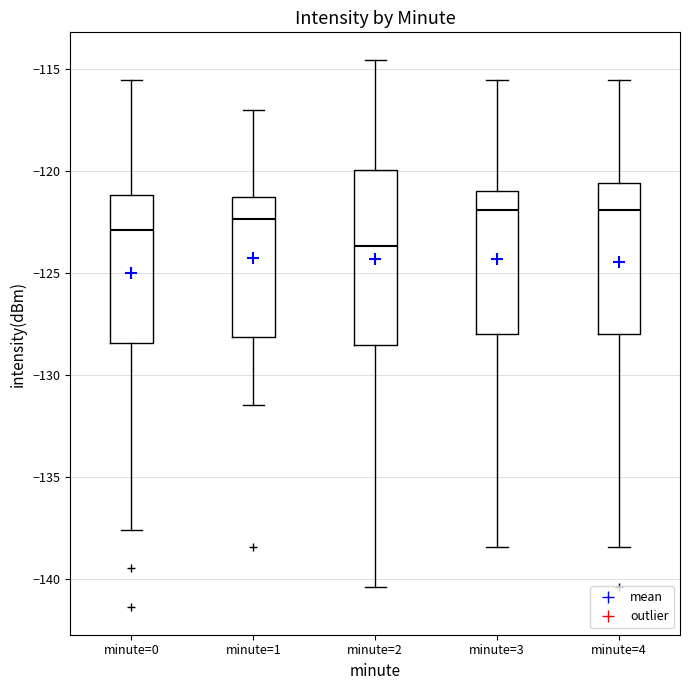

Reading left to right, read every box against the y-axis: the position of its median line, the range the box covers, and the ends of its whiskers. The values are not printed on the chart, so give them approximately, as read against the axis.

minute=0: median -123.0, box -128.5 to -121.0, whiskers -137.5 to -115.5
minute=1: median -122.5, box -128.0 to -121.5, whiskers -131.5 to -117.0
minute=2: median -123.5, box -128.5 to -120.0, whiskers -140.5 to -114.5
minute=3: median -122.0, box -128.0 to -121.0, whiskers -138.5 to -115.5
minute=4: median -122.0, box -128.0 to -120.5, whiskers -138.5 to -115.5